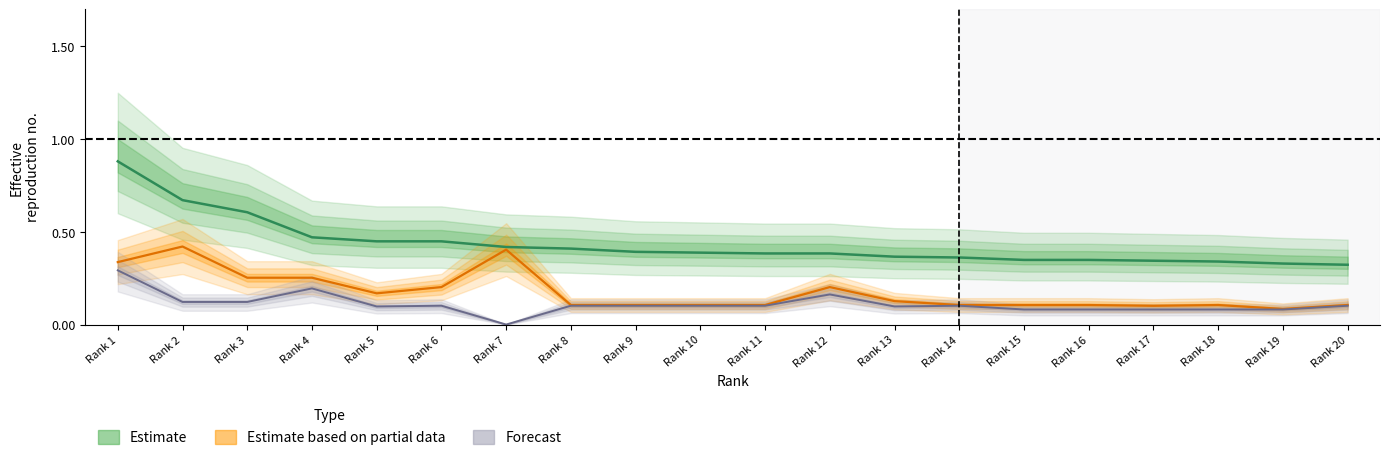

What is the approximate value of Body at Rank 4?

0.5